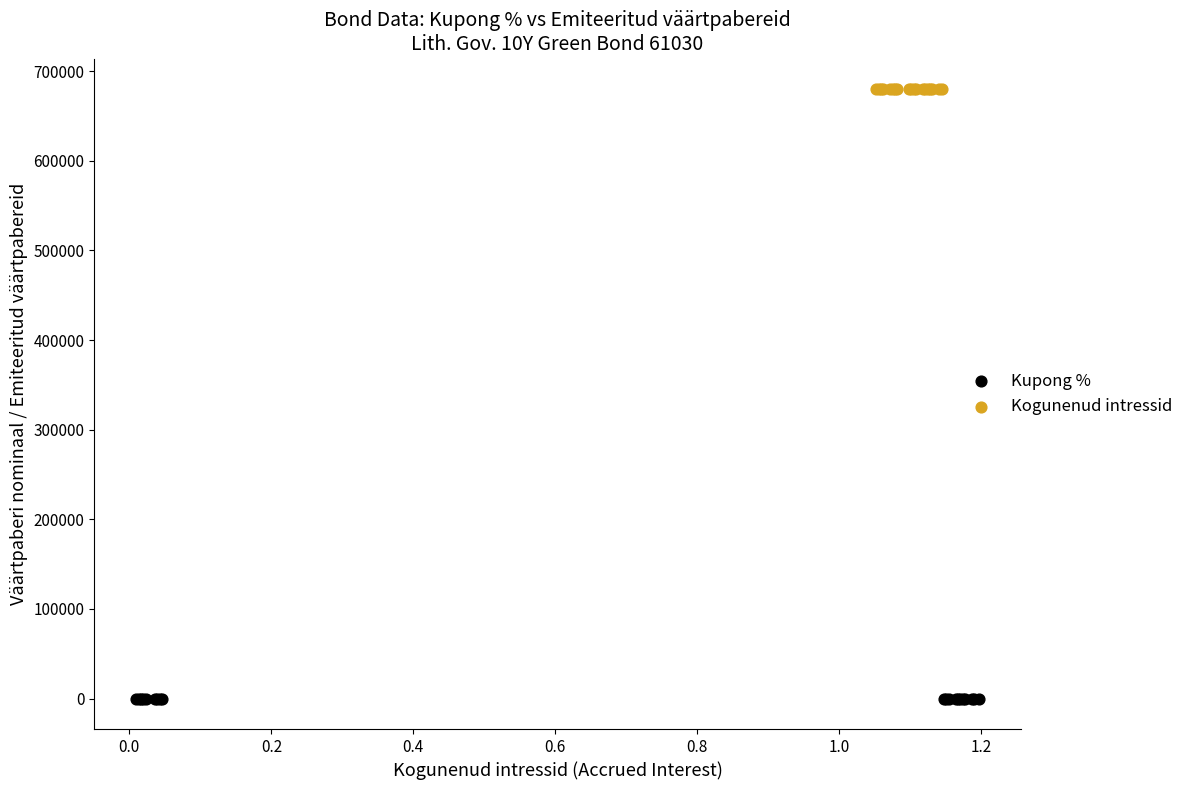

What are all the series names shown in the legend?

Kupong %, Kogunenud intressid